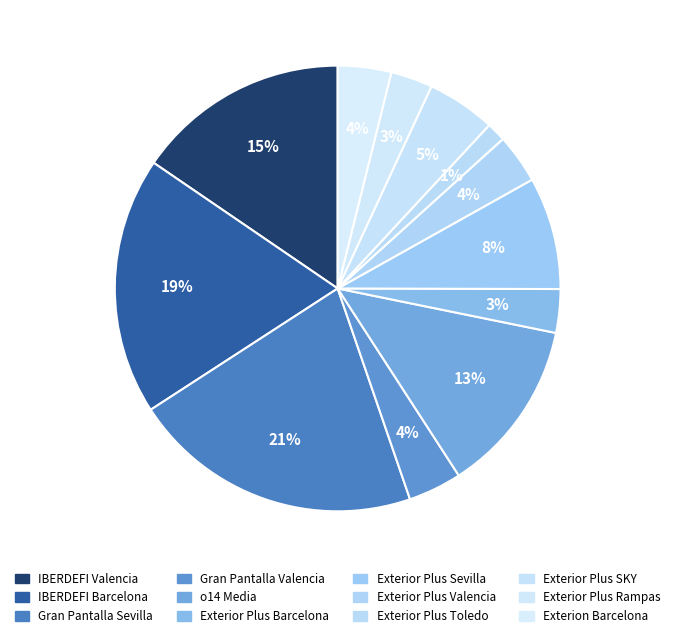

To the nearest percent, what is the difference between the largest and smallest slice percentages?

20%